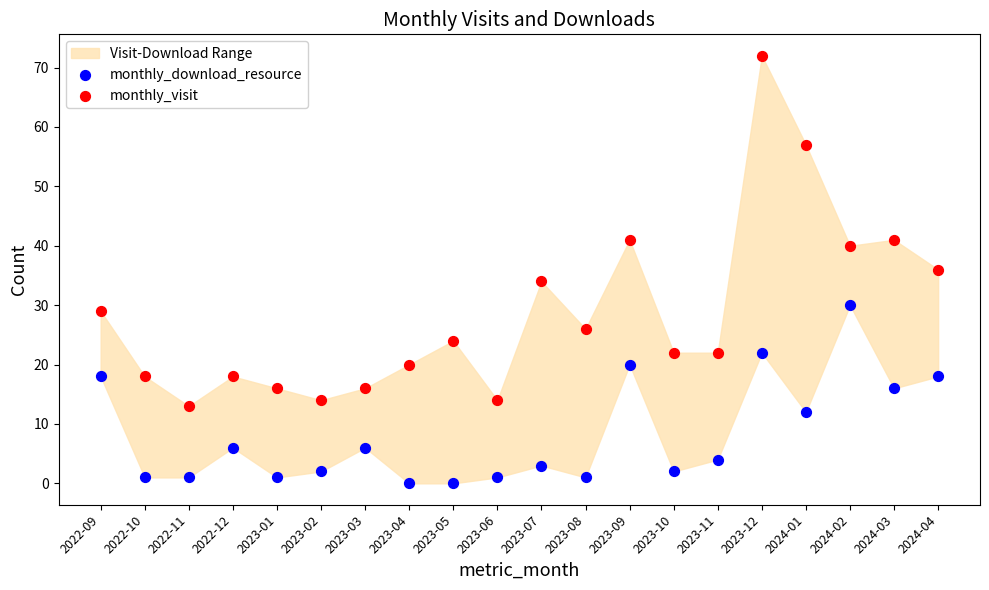

Across all data points, what is the range of Y values (max minus min)?

72